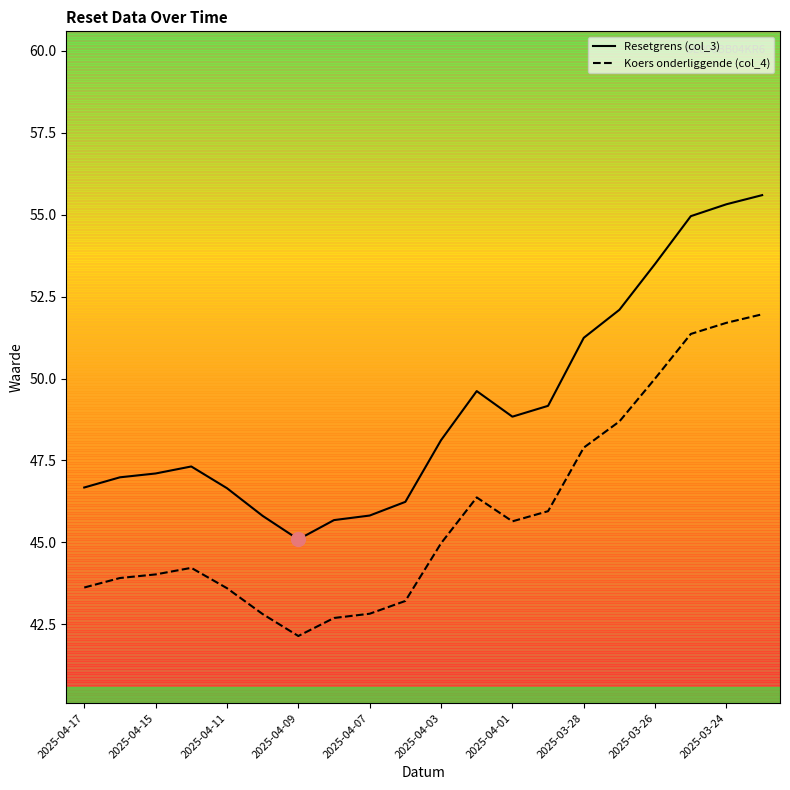

What is the greatest value displayed?

55.6